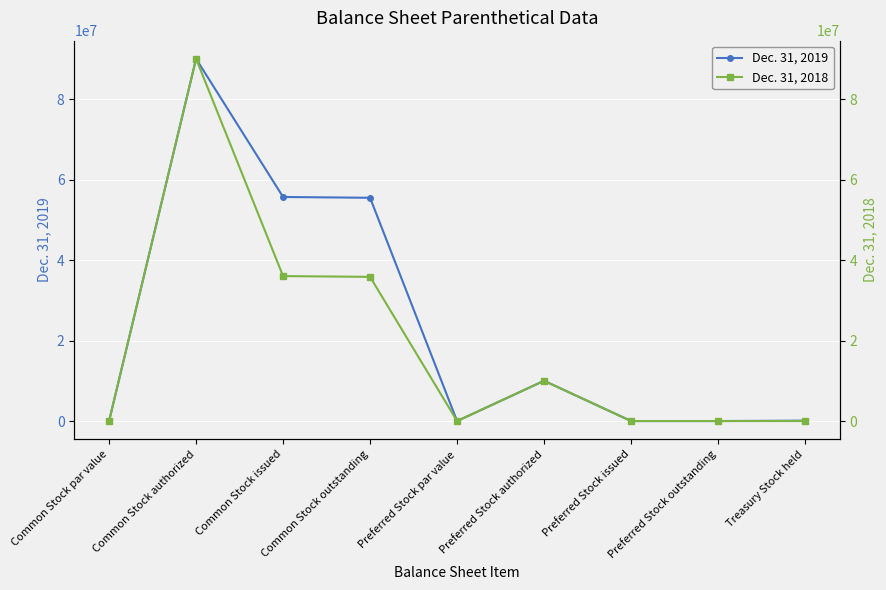

How many series are shown in this chart?

2